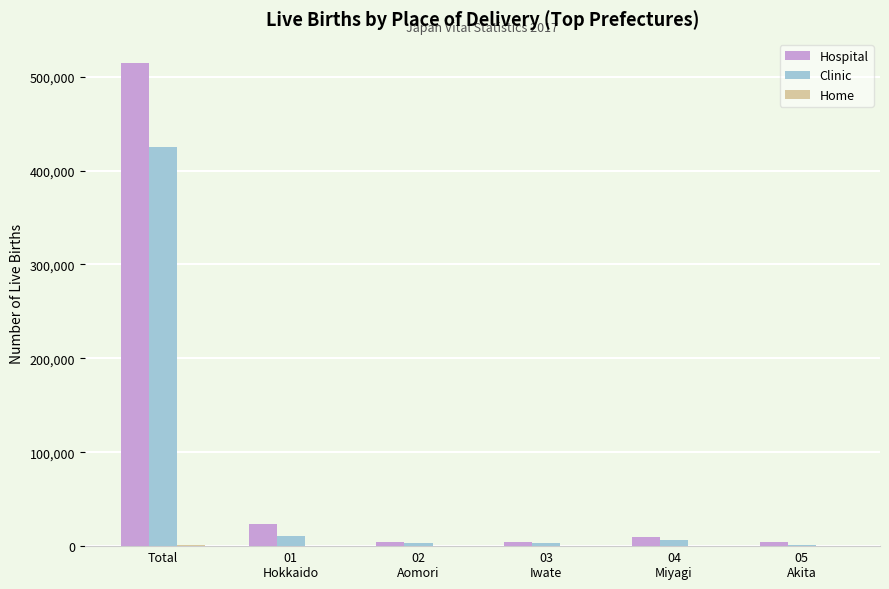

How many groups of bars are there?

6